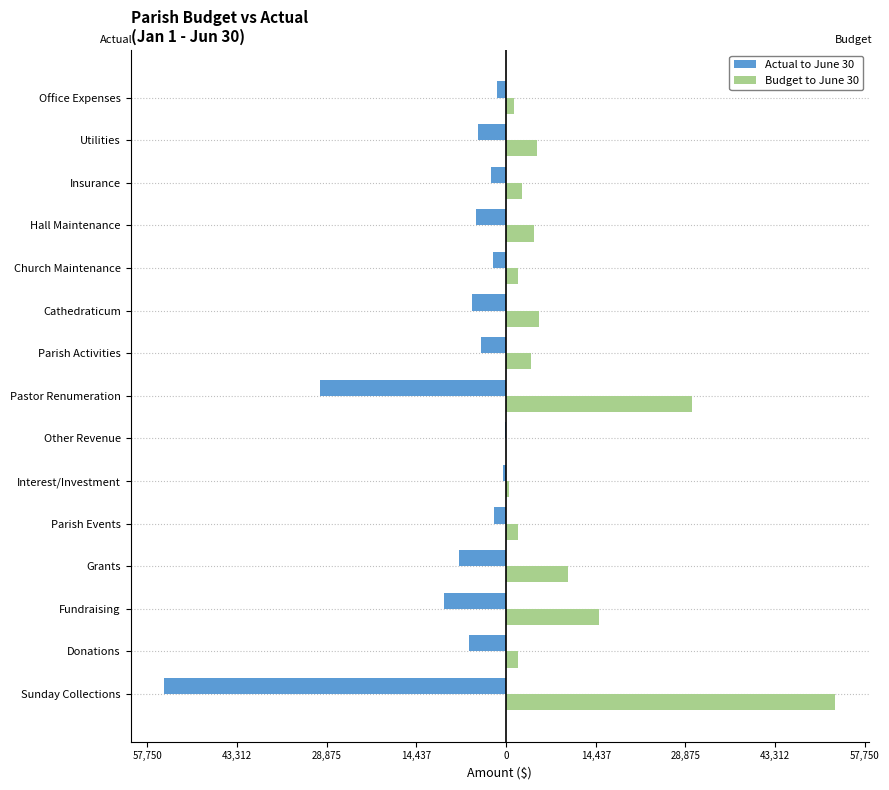

What are all the series names shown in the legend?

Actual to June 30, Budget to June 30